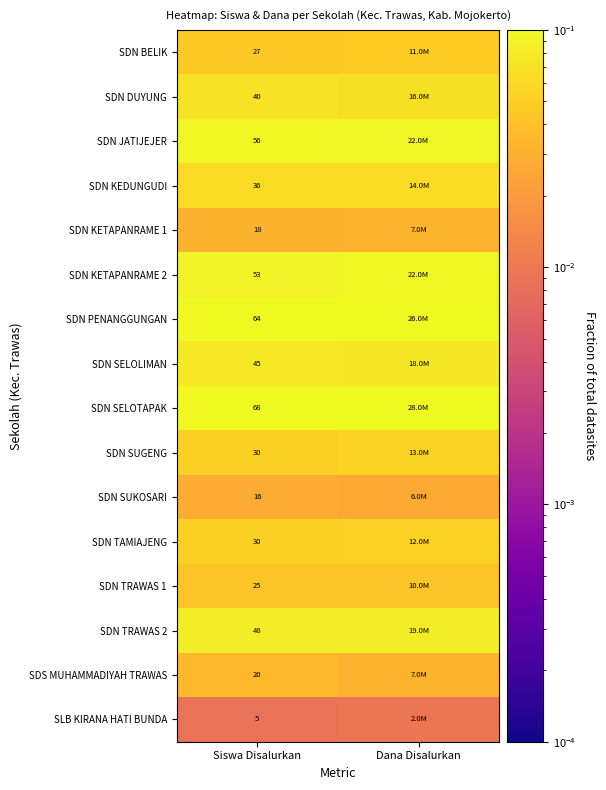

Is the value of SDN SELOLIMAN at Siswa Disalurkan greater than the value of SDN KEDUNGUDI at Siswa Disalurkan?

Yes